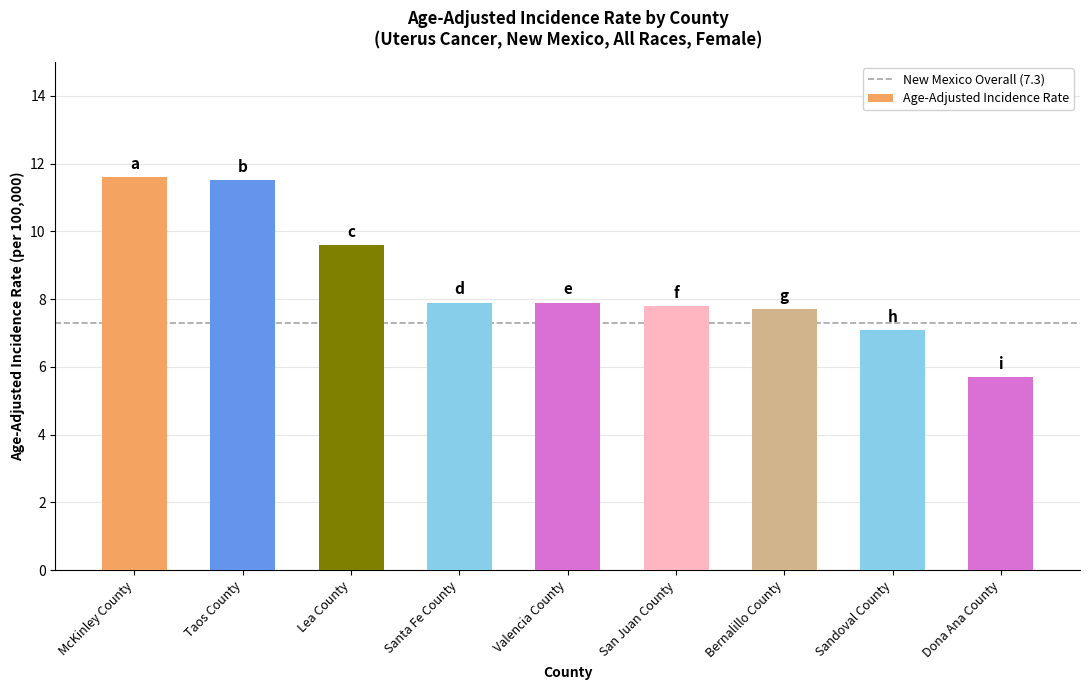

What is the difference between the values at McKinley County and Santa Fe County?

3.7